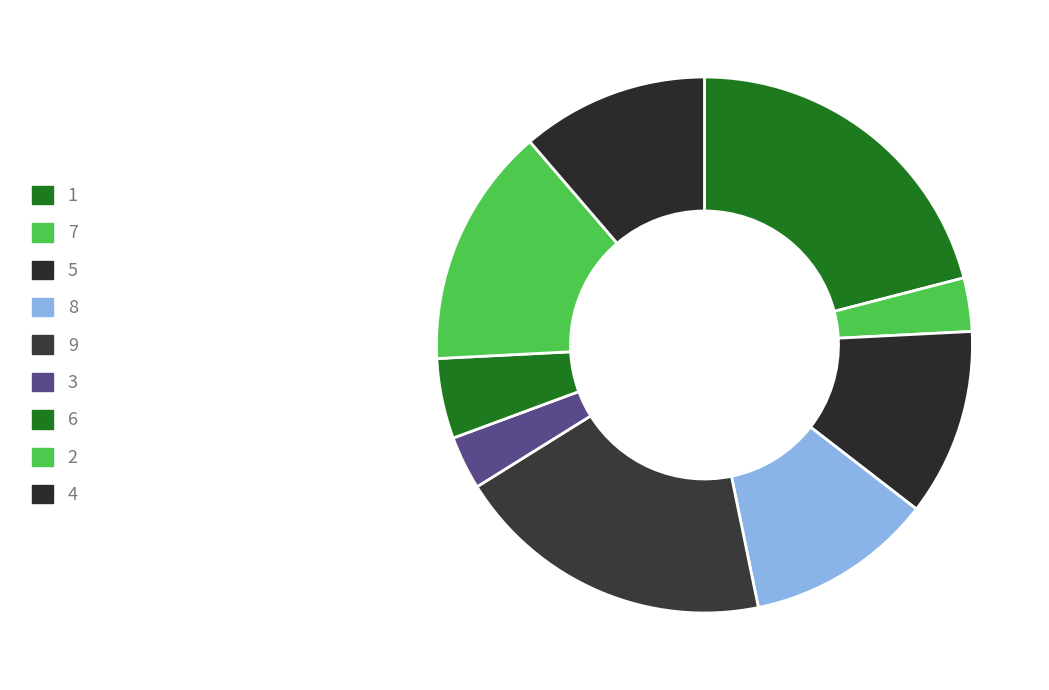

Which slice is the smallest?

7